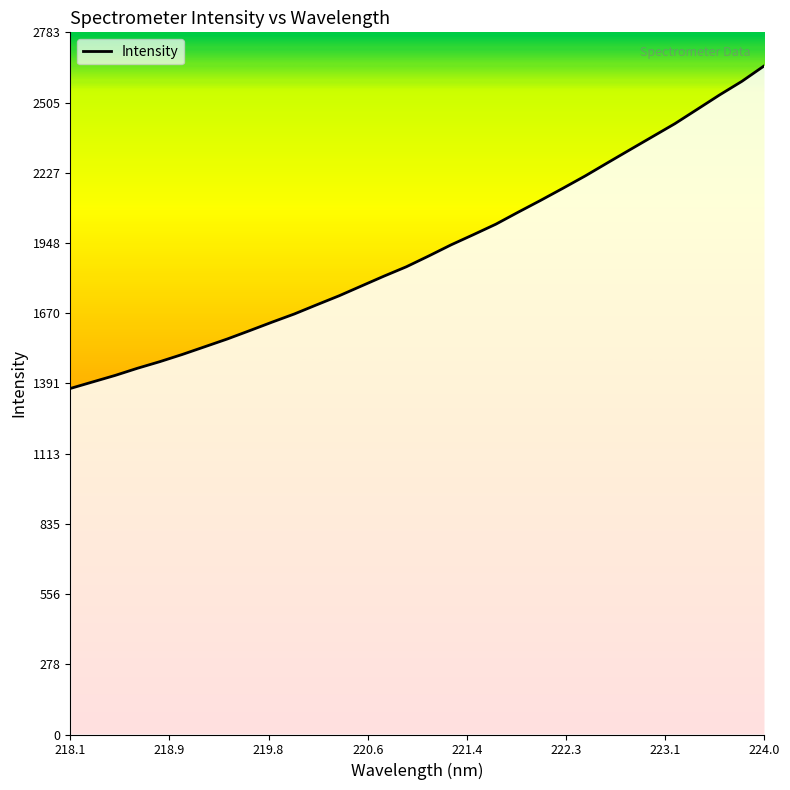

What is the maximum value shown in the chart?

2651.4